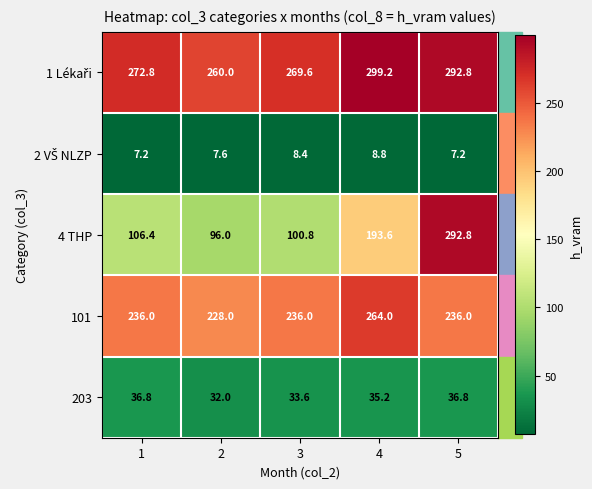

What is the difference between the maximum and minimum values in the 203 series?

4.8